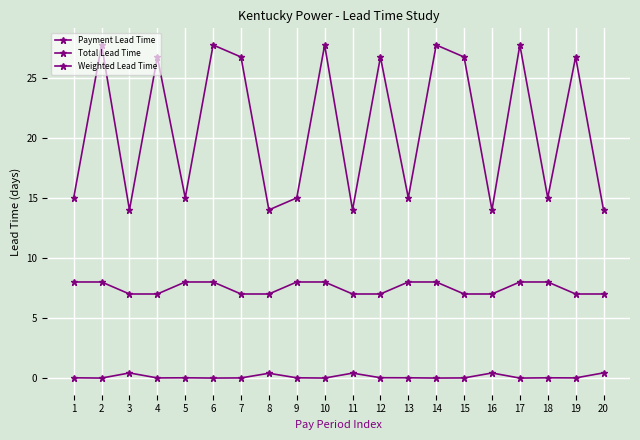

What is the maximum value shown in the chart?

27.7